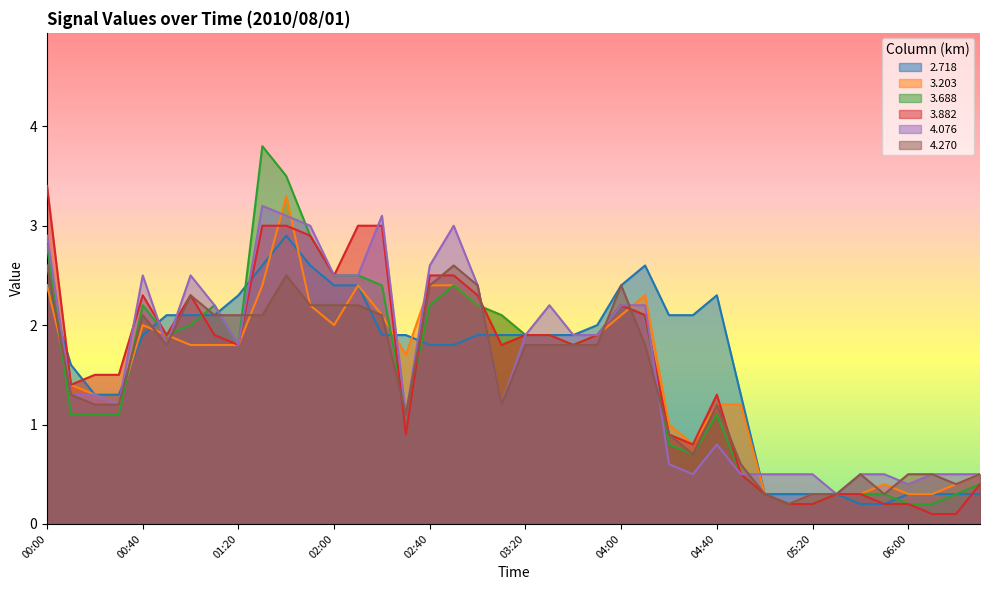

What is the sum of the 3.688 values at 04:10 and 06:20?

2.4